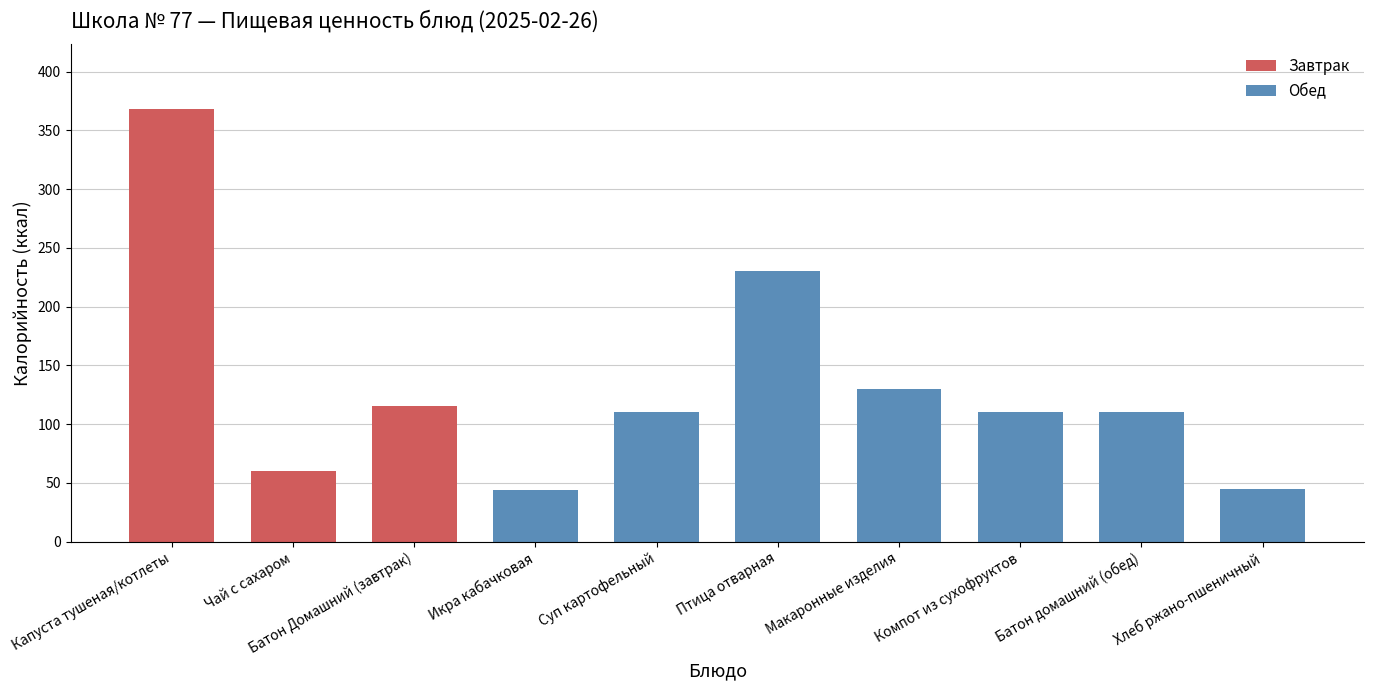

Between Компот из сухофруктов and Икра кабачковая, which is larger?

Компот из сухофруктов